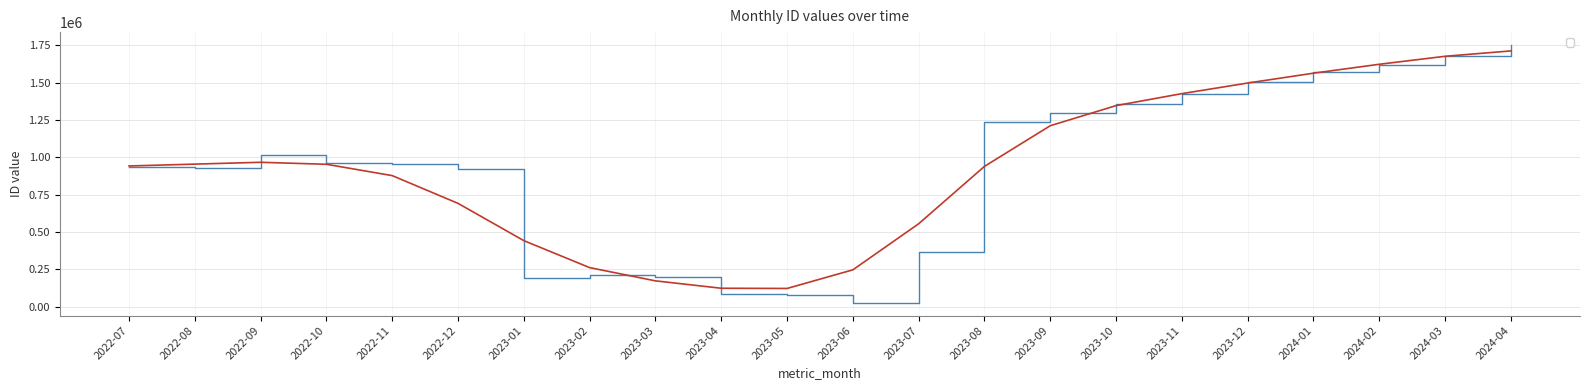

What is the difference between the maximum and second lowest values?

1672490